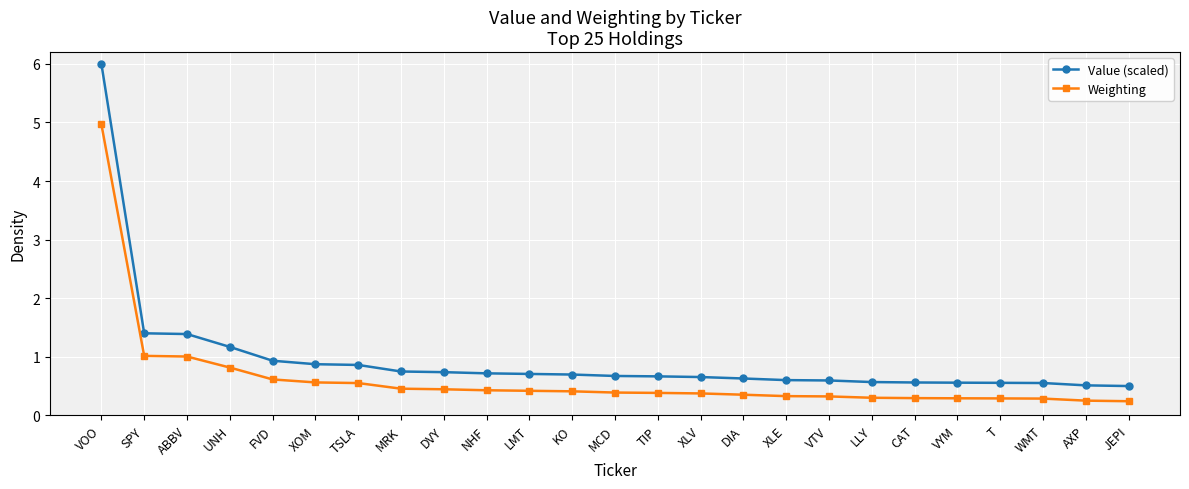

How many series are shown in this chart?

2